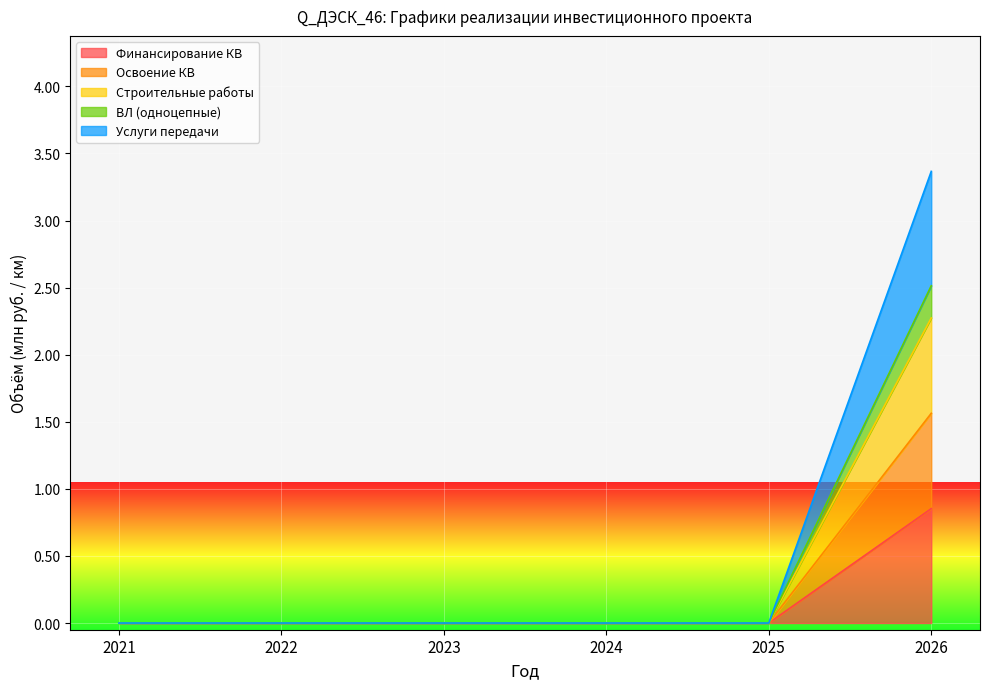

Which category has the highest value across all series?

2026